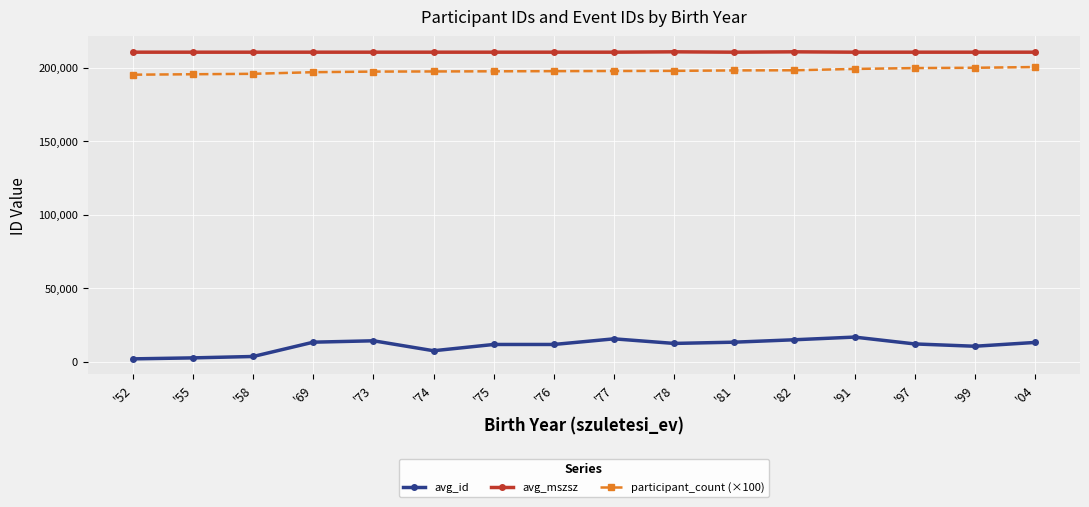

Does the chart display data point markers on the line(s)?

Yes